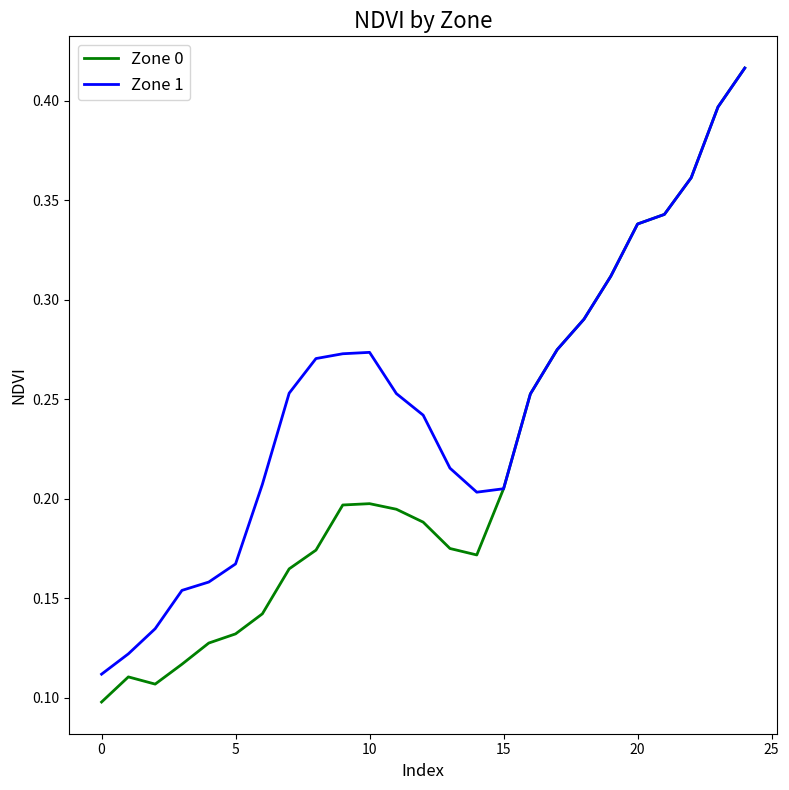

Which series has the largest total across all categories?

Zone 1